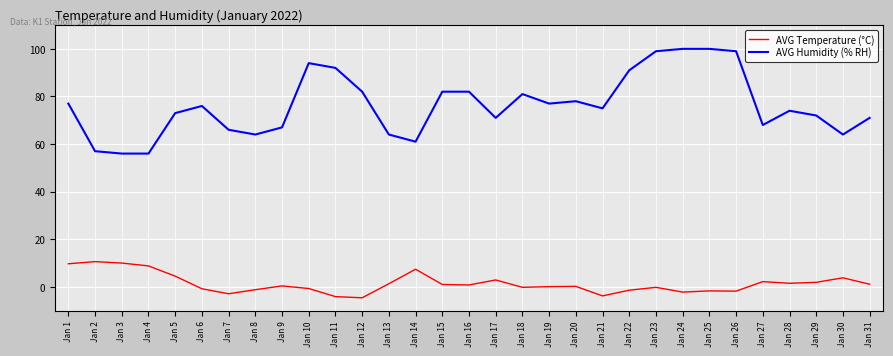

True or false: AVG Temperature (°C) and AVG Humidity (% RH) intersect in this chart.

False